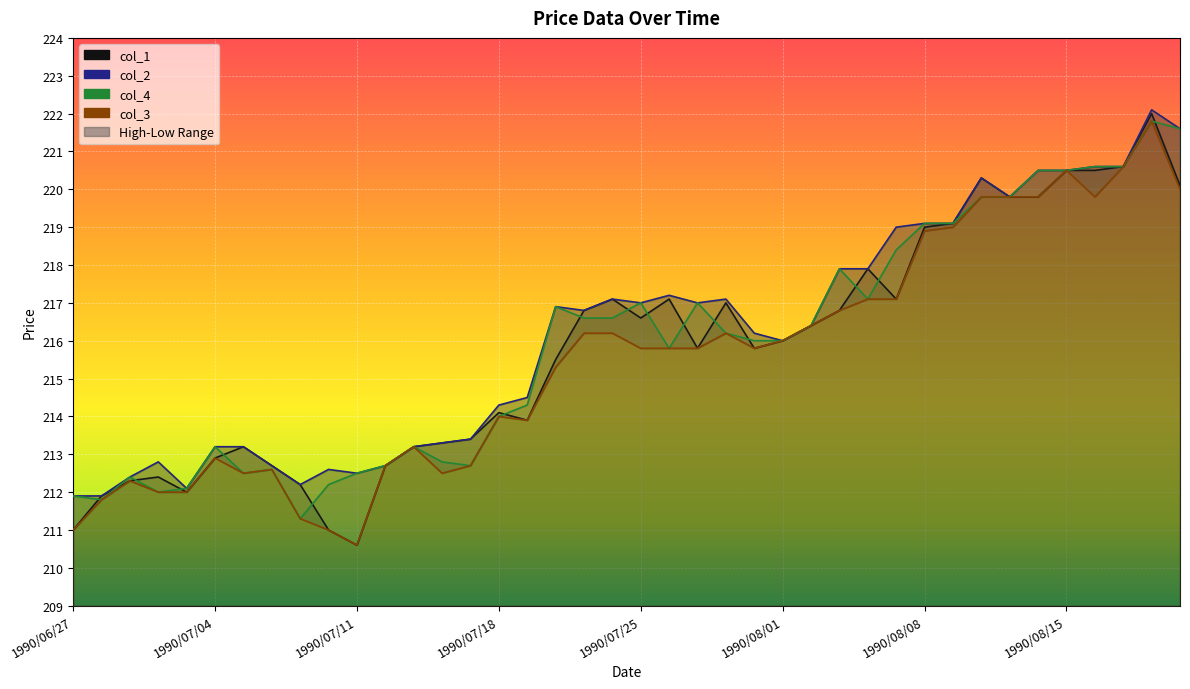

What are all the series names shown in the legend?

col_1, col_2, col_3, col_4